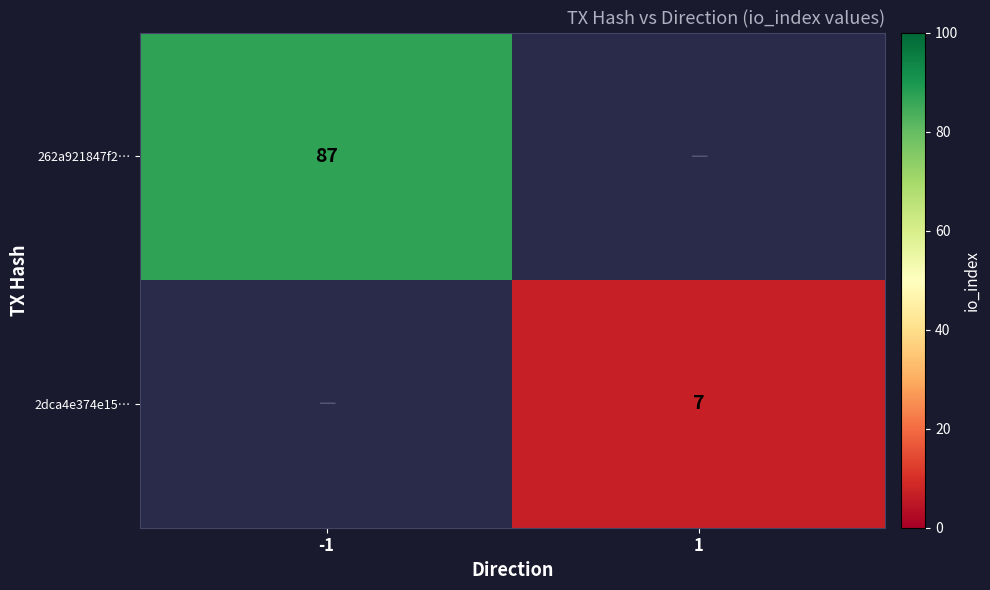

The 262a921847f2… series shows 87 at -1. True or false?

True